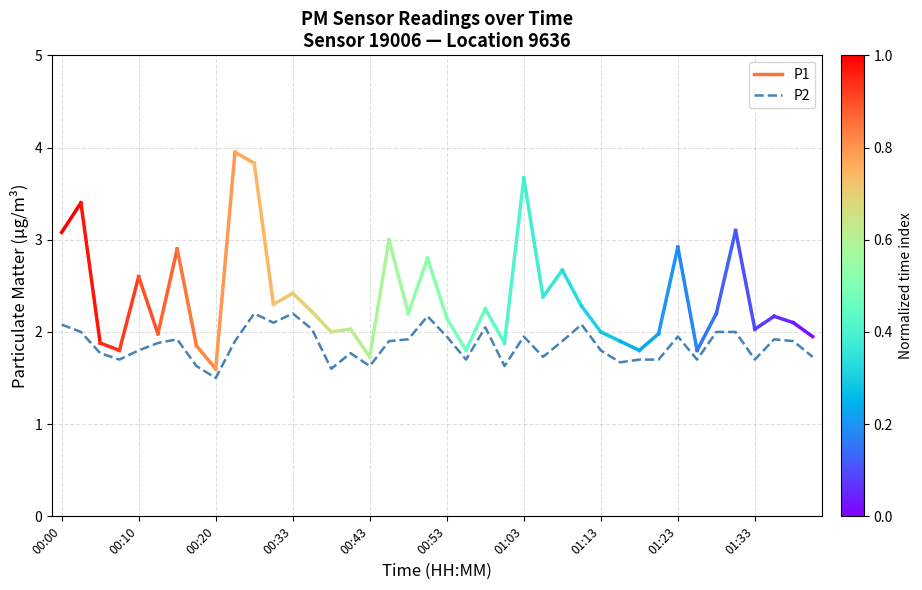

What is the difference between the maximum and minimum values?

0.7